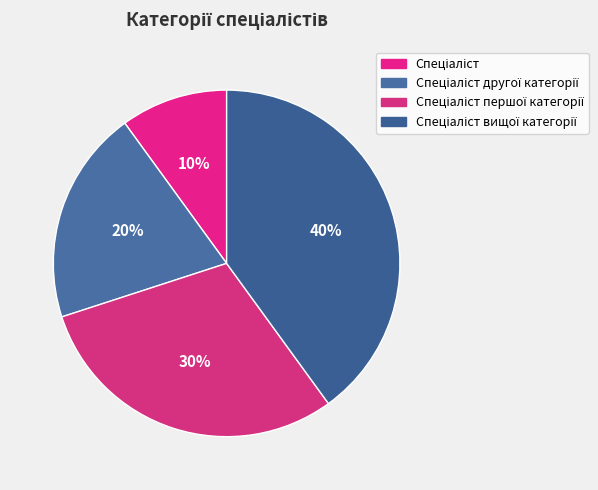

How many segments does this pie chart have?

4